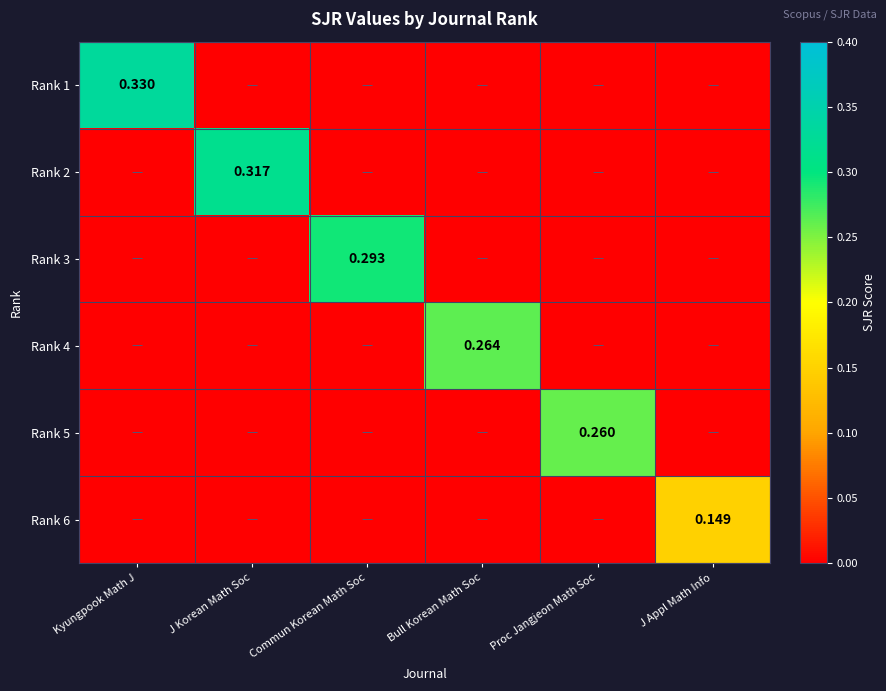

How many series are shown in this chart?

6